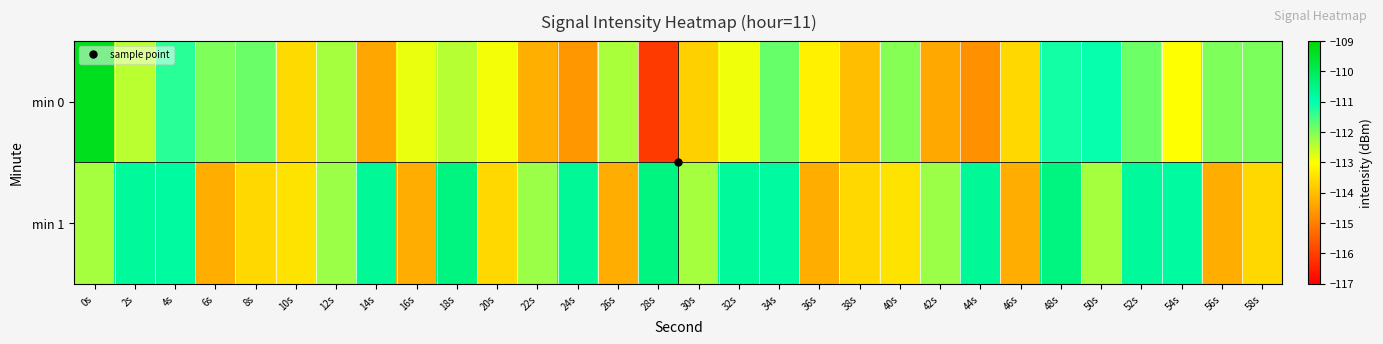

Between 38s and 58s, which series saw the biggest shift?

min 0